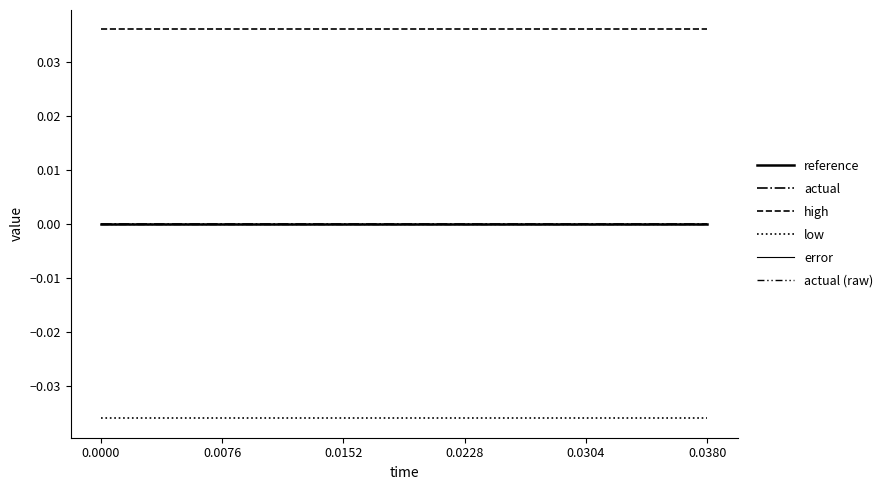

Is this an area chart (filled region under the line)?

No